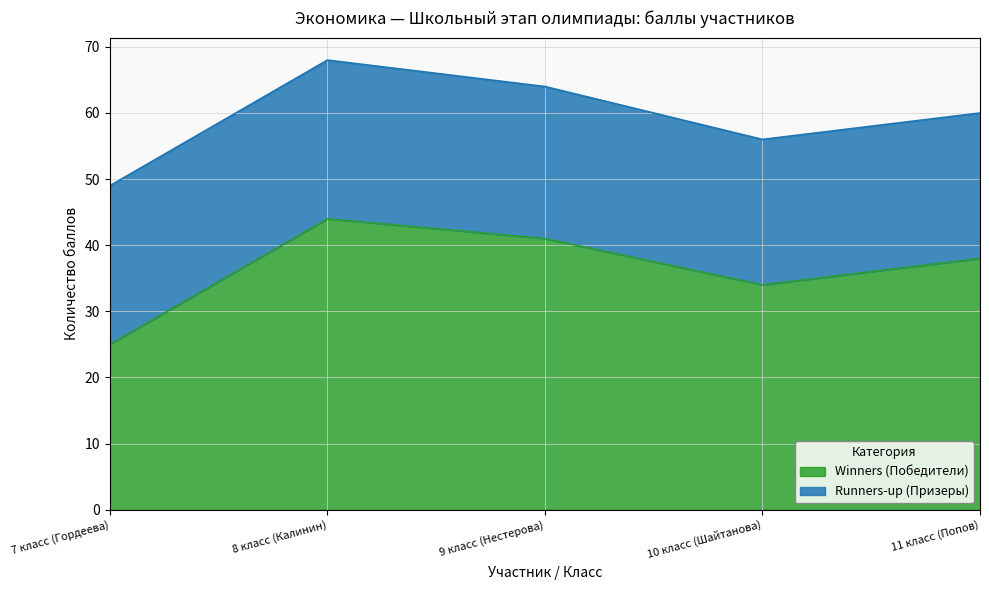

What is the difference between the values at 9 класс (Нестерова) and 10 класс (Шайтанова)?

7